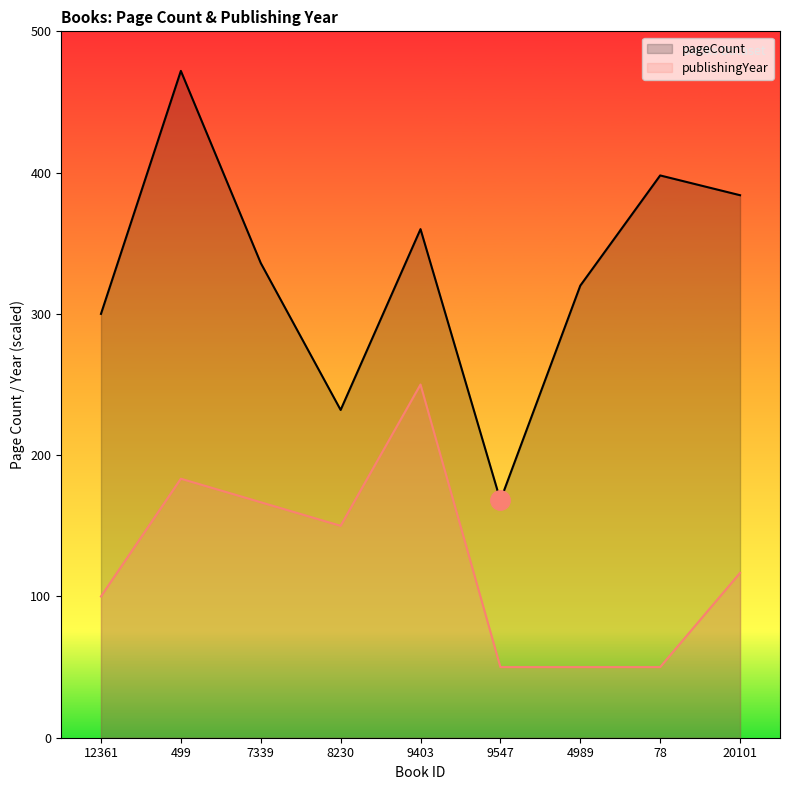

What is the difference between the second highest and minimum values in the publishingYear series?

133.3